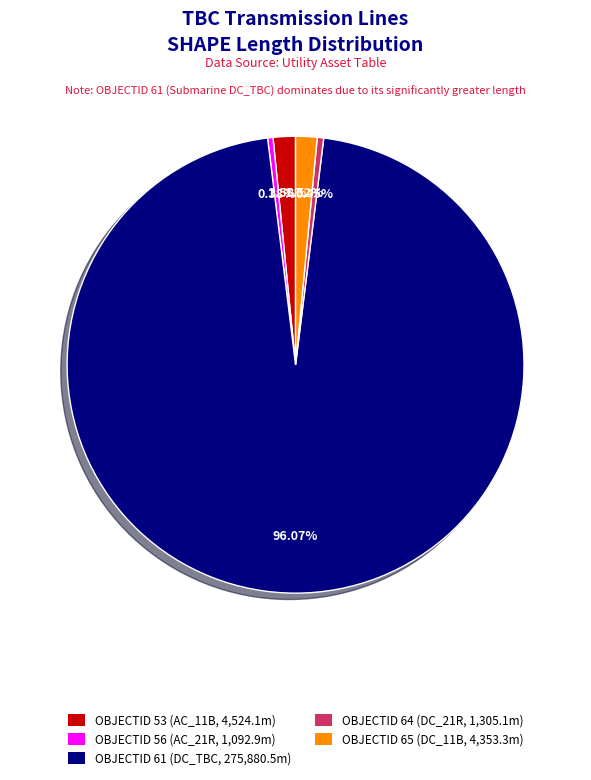

Does OBJECTID 56 (AC_21R, 1,092.9m) account for over 50% of the chart?

No